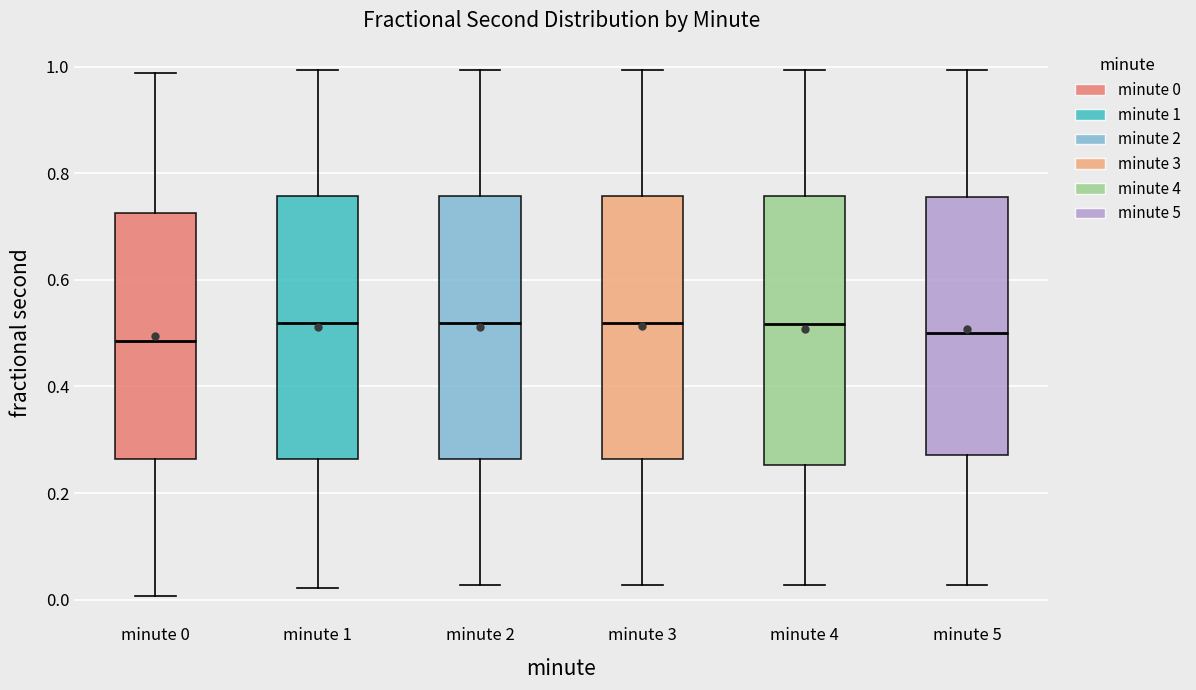

Reading left to right, transcribe this box plot: for each box, give where its median line is, the range the box spans, and where its two whiskers end, as read against the y-axis. The values are not printed on the chart, so give them approximately, as read against the axis.

minute 0: median 0.48, box 0.26 to 0.72, whiskers 0.00 to 0.98
minute 1: median 0.52, box 0.26 to 0.76, whiskers 0.02 to 1.00
minute 2: median 0.52, box 0.26 to 0.76, whiskers 0.02 to 1.00
minute 3: median 0.52, box 0.26 to 0.76, whiskers 0.02 to 1.00
minute 4: median 0.52, box 0.26 to 0.76, whiskers 0.02 to 1.00
minute 5: median 0.50, box 0.28 to 0.76, whiskers 0.02 to 1.00